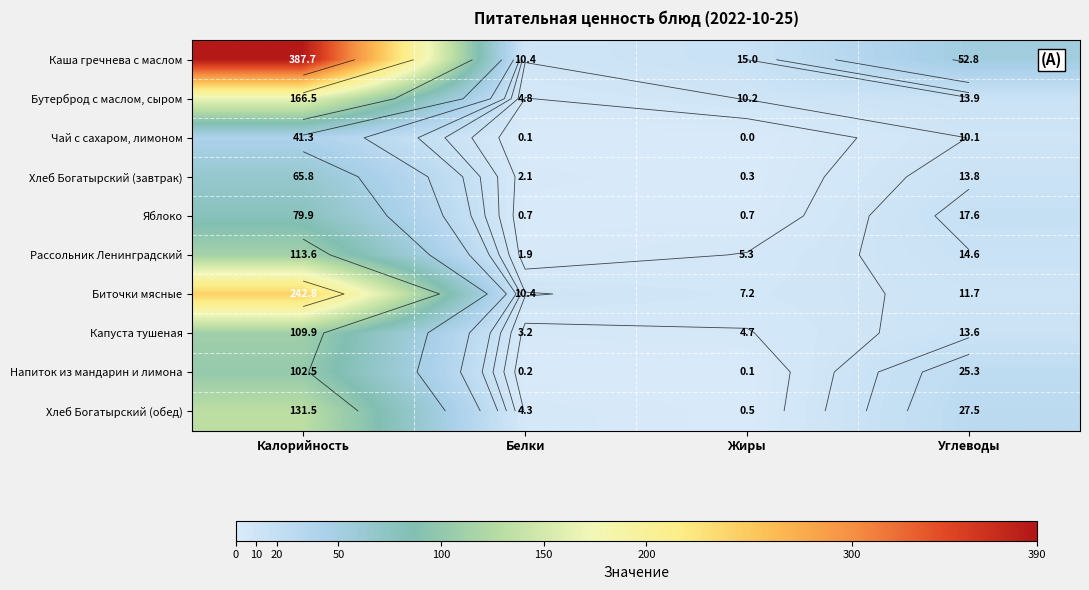

Which has a higher value, Калорийность or Углеводы?

Калорийность